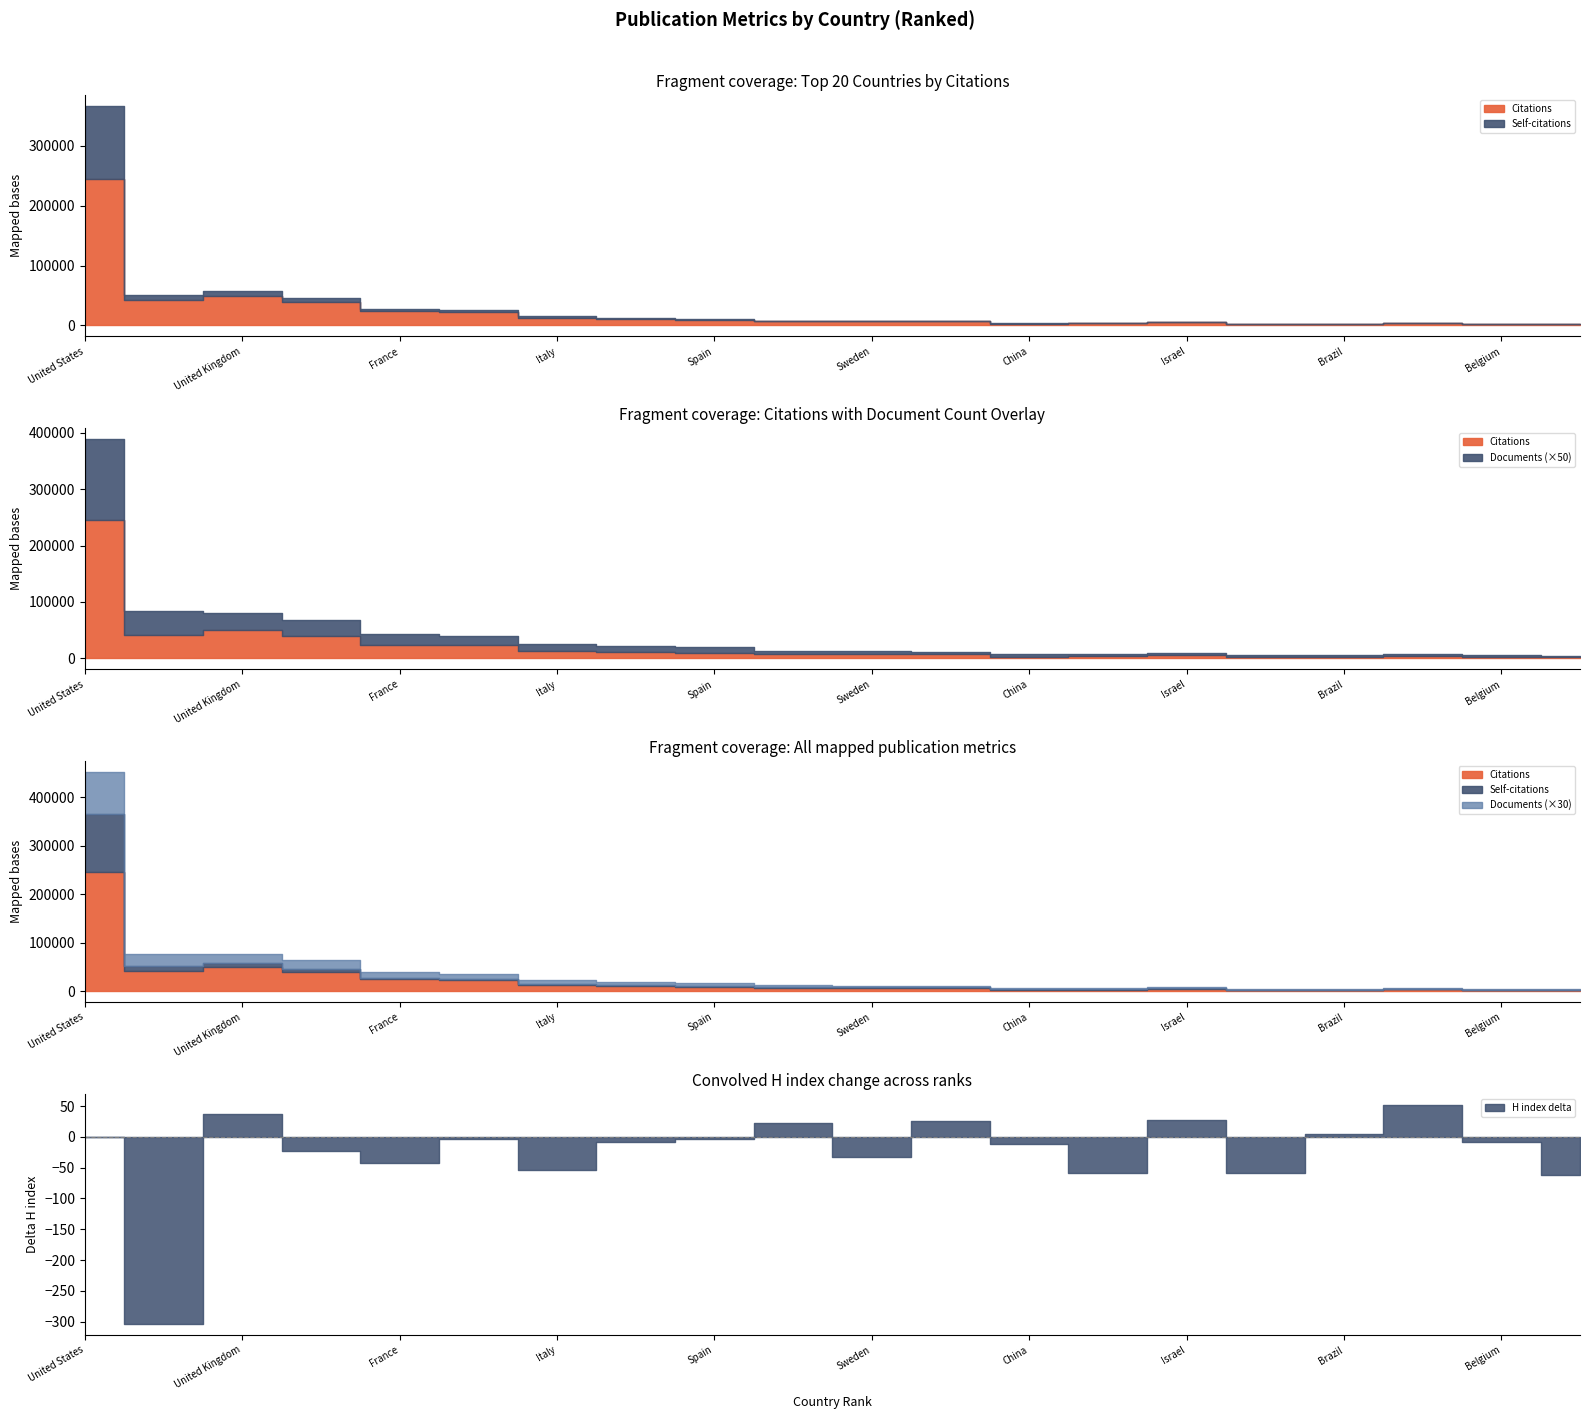

Between Canada and Germany, which is larger?

Germany